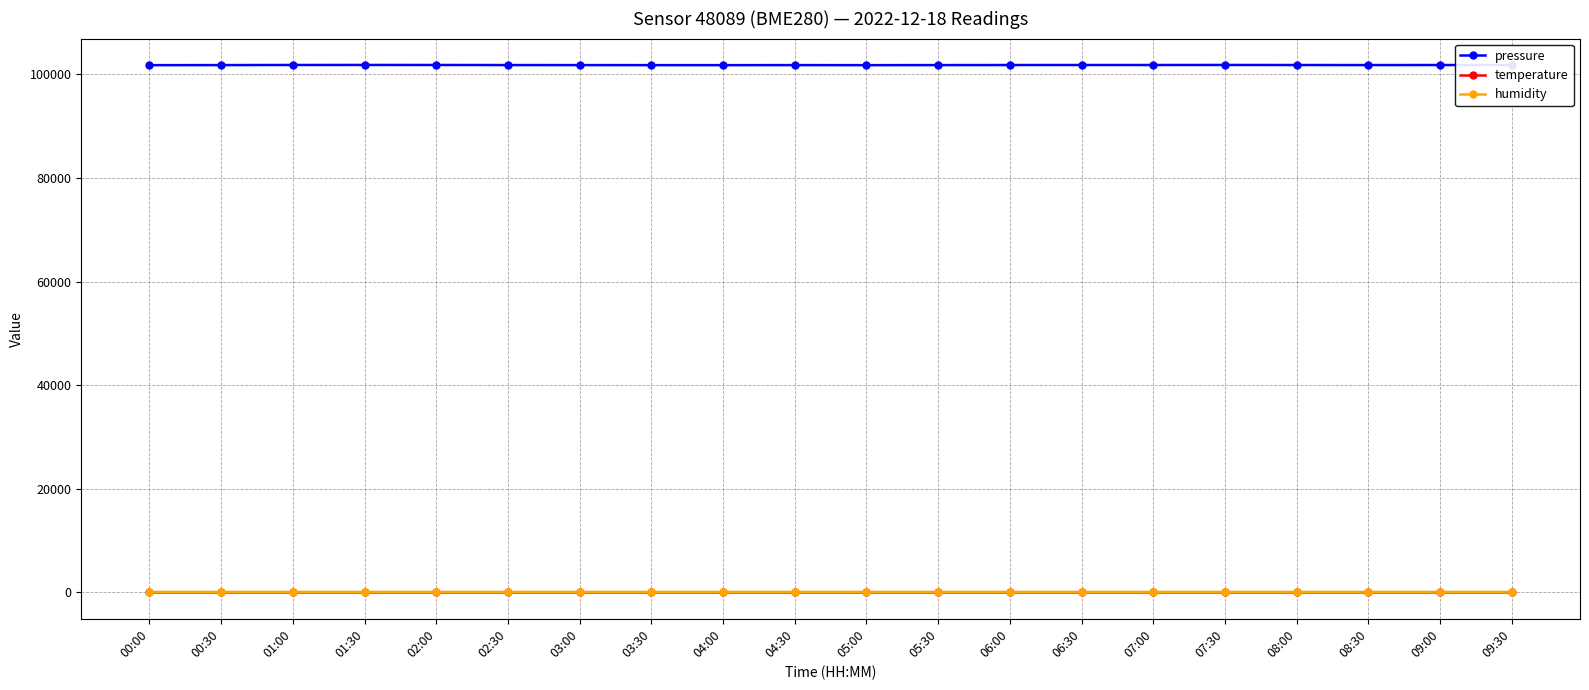

What is the total value across all series at 06:30?

101901.9